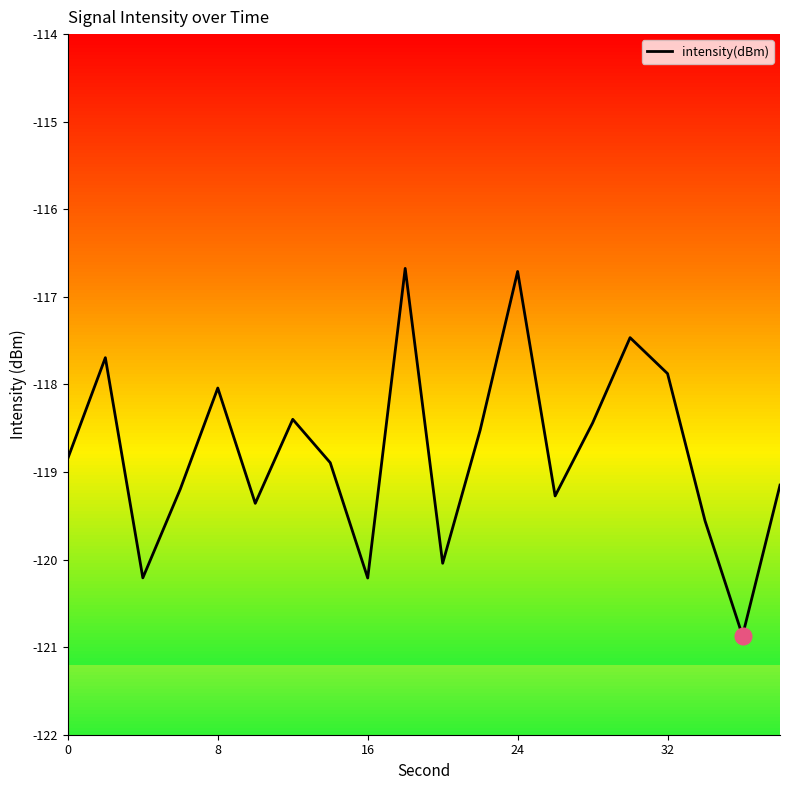

What is the difference between the maximum and minimum values?

4.2